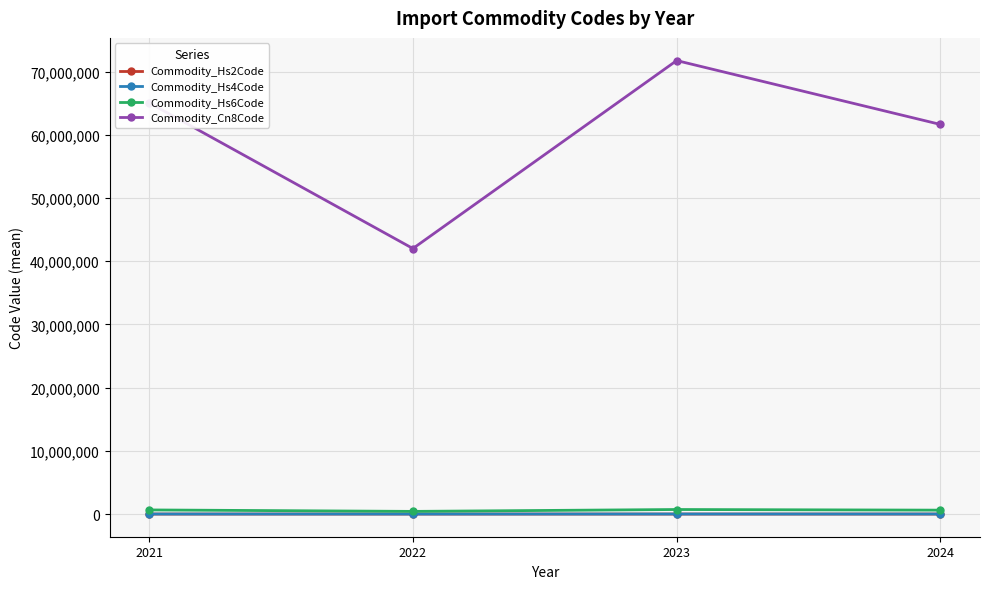

What is the difference between the maximum and minimum values in the Commodity_Hs2Code series?

29.7